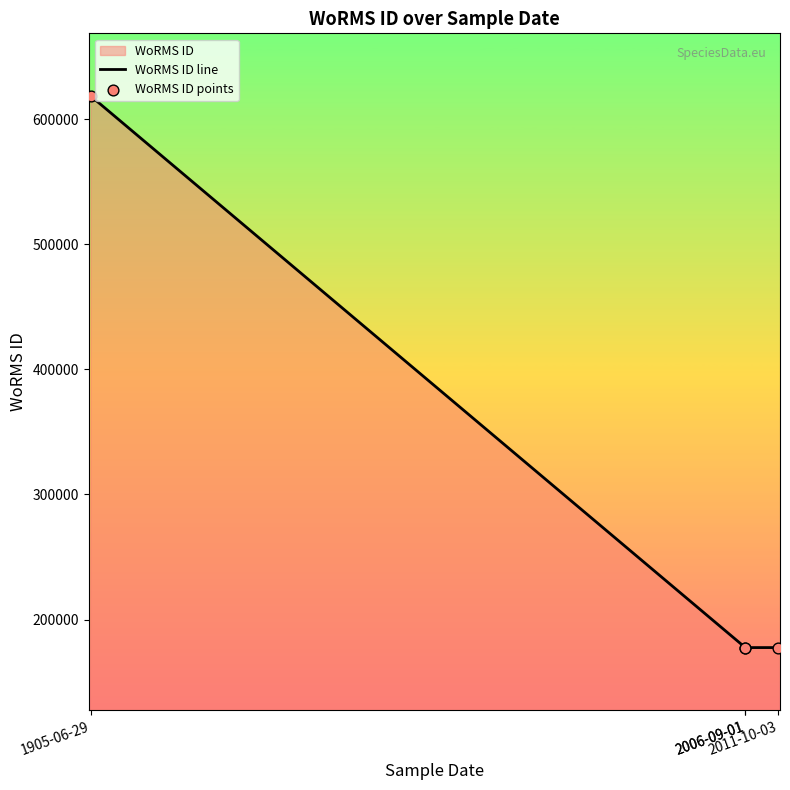

At how many categories does at least one series exceed 586124?

1